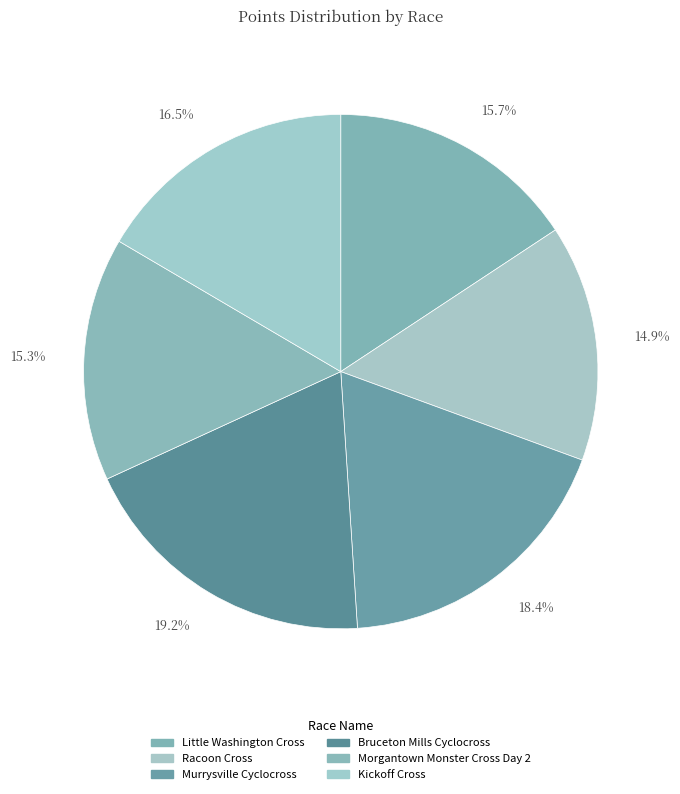

Is Bruceton Mills Cyclocross the majority of the pie?

No